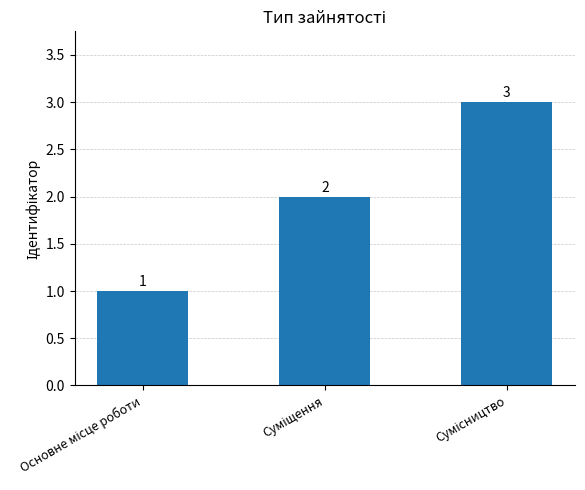

What is the average value?

2